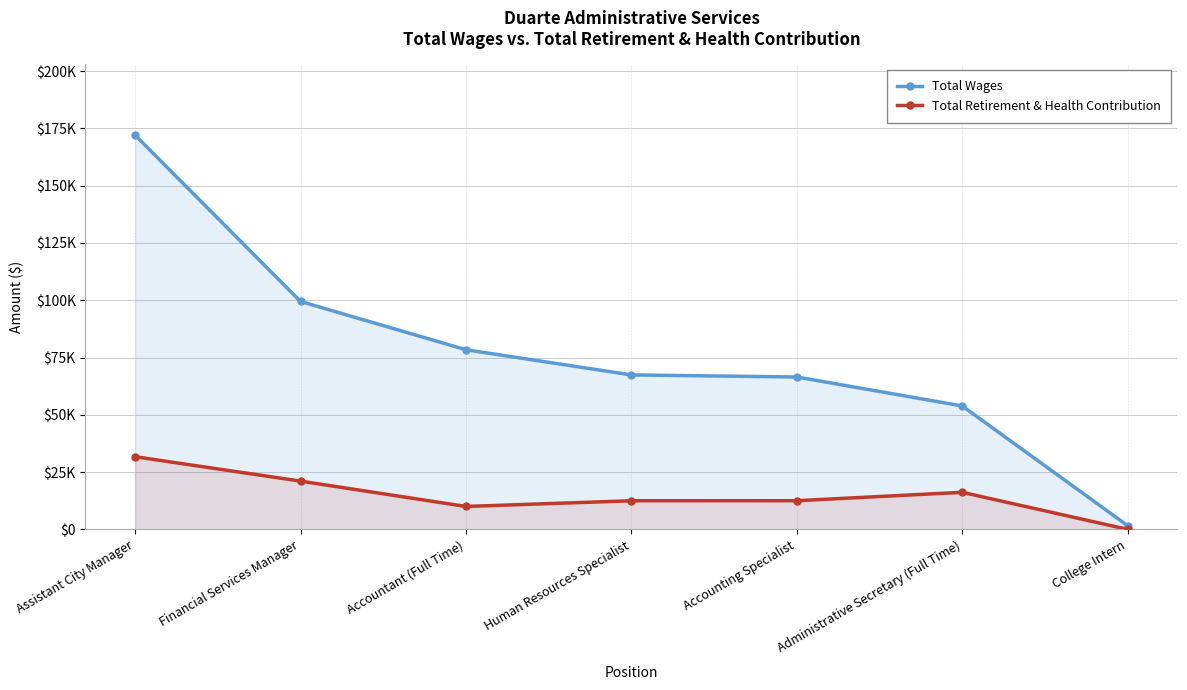

Reading left to right, what are all the values shown in this chart?

Total Wages: Assistant City Manager=172036	Financial Services Manager=99465	Accountant (Full Time)=78396	Human Resources Specialist=67407	Accounting Specialist=66502	Administrative Secretary (Full Time)=53864	College Intern=1615
Total Retirement & Health Contribution: Assistant City Manager=31707	Financial Services Manager=21059	Accountant (Full Time)=10001	Human Resources Specialist=12483	Accounting Specialist=12503	Administrative Secretary (Full Time)=16175	College Intern=0